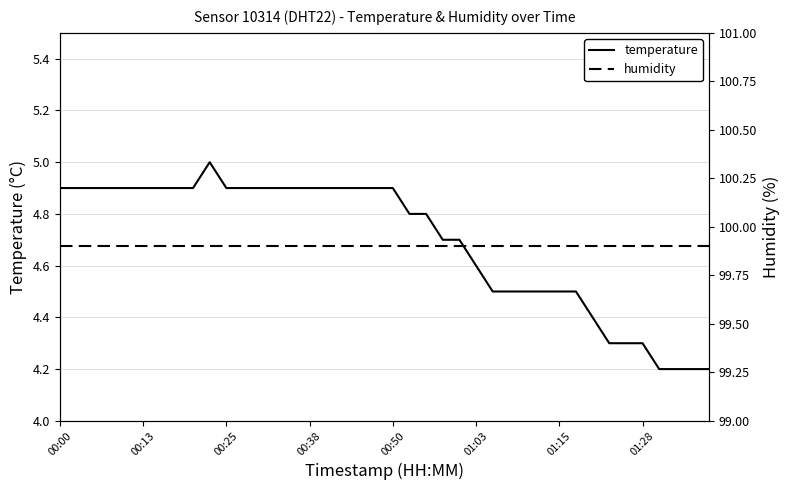

Reading left to right, list all the values displayed in this chart.

temperature: 4.9	4.9	4.9	4.9	4.9	4.9	4.9	4.9	4.9	5.0	4.9	4.9	4.9	4.9	4.9	4.9	4.9	4.9	4.9	4.9	4.9	4.8	4.8	4.7	4.7	4.6	4.5	4.5	4.5	4.5	4.5	4.5	4.4	4.3	4.3	4.3	4.2	4.2	4.2	4.2
humidity: 99.9	99.9	99.9	99.9	99.9	99.9	99.9	99.9	99.9	99.9	99.9	99.9	99.9	99.9	99.9	99.9	99.9	99.9	99.9	99.9	99.9	99.9	99.9	99.9	99.9	99.9	99.9	99.9	99.9	99.9	99.9	99.9	99.9	99.9	99.9	99.9	99.9	99.9	99.9	99.9